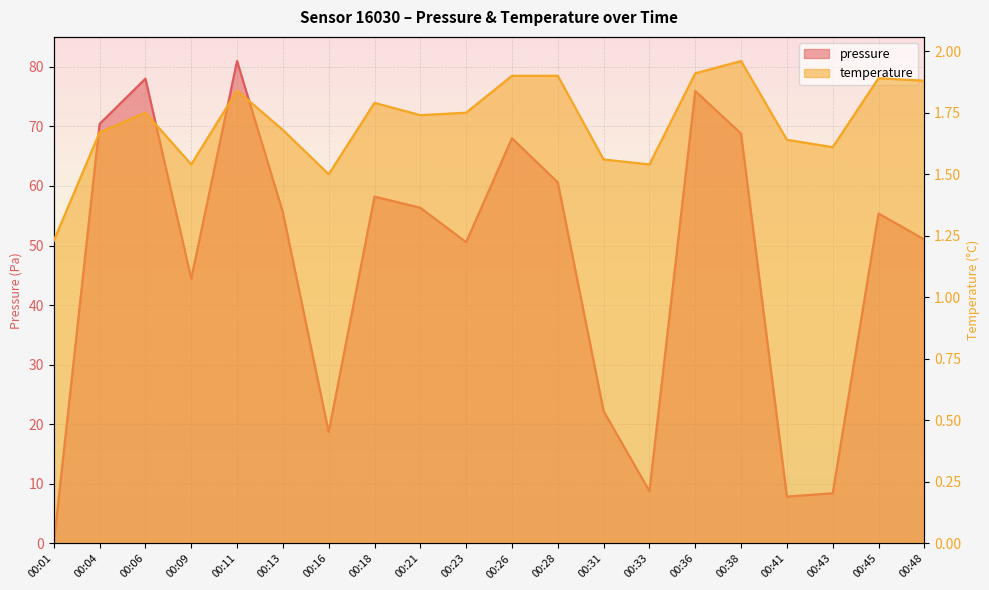

How many data points does each series have?

20